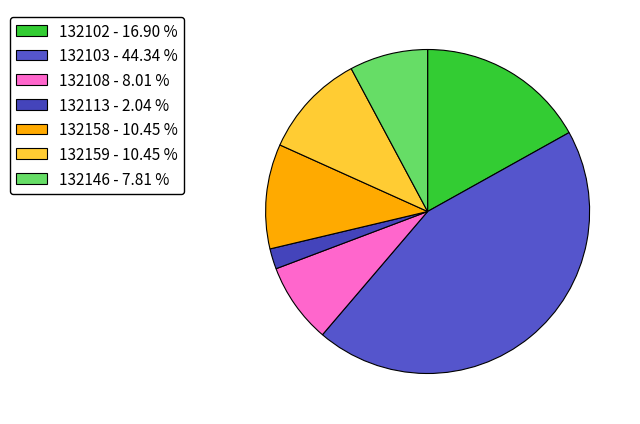

What is the smallest slice in the pie chart?

132113